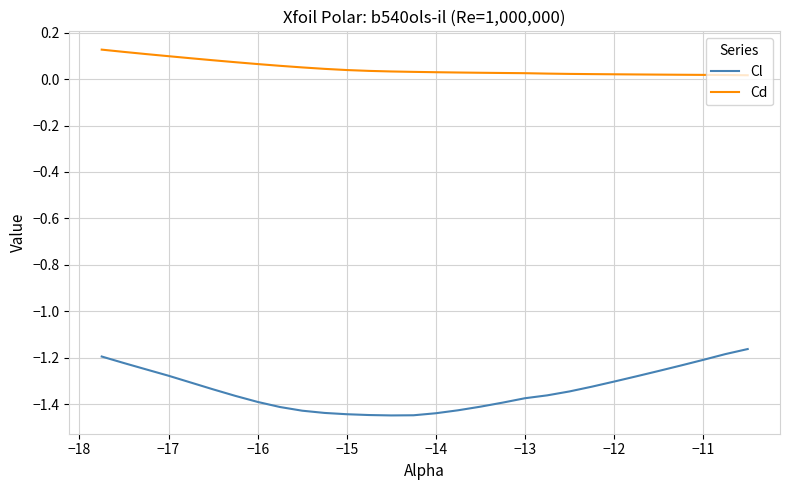

How many lines are shown in the chart?

2